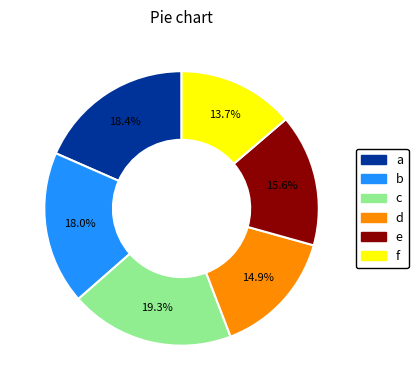

Is there a majority slice in this chart?

No